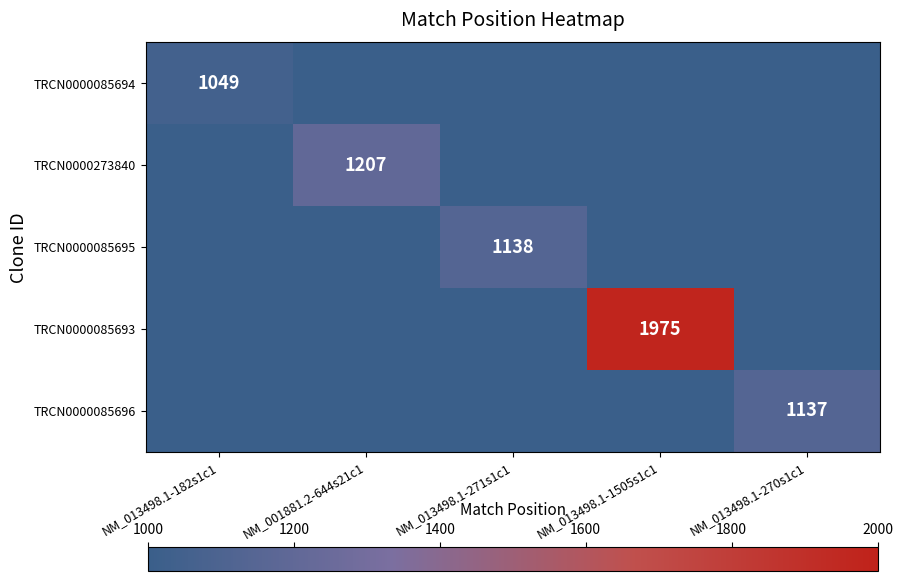

What is the sum of all TRCN0000273840 values?

1207